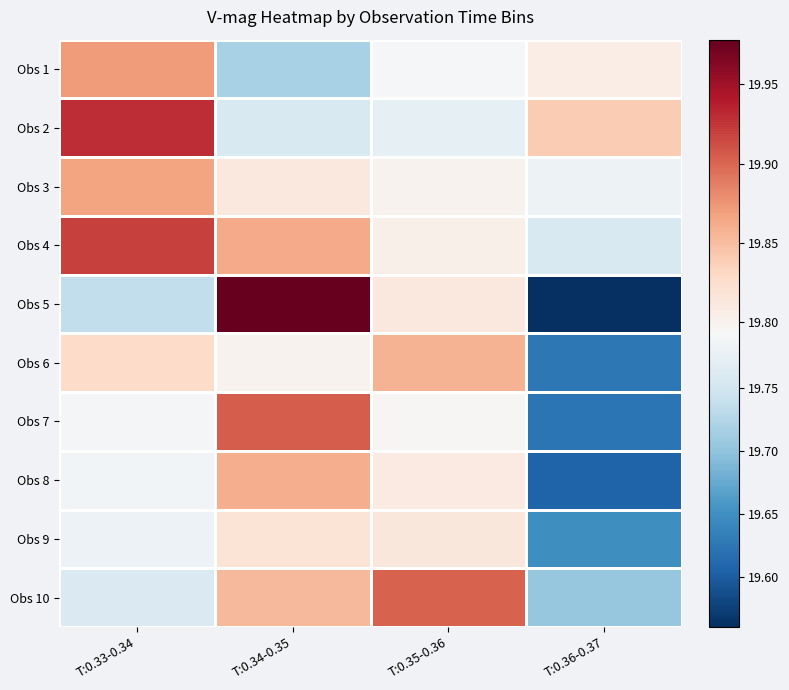

Which series has the widest spread of values?

Obs 5